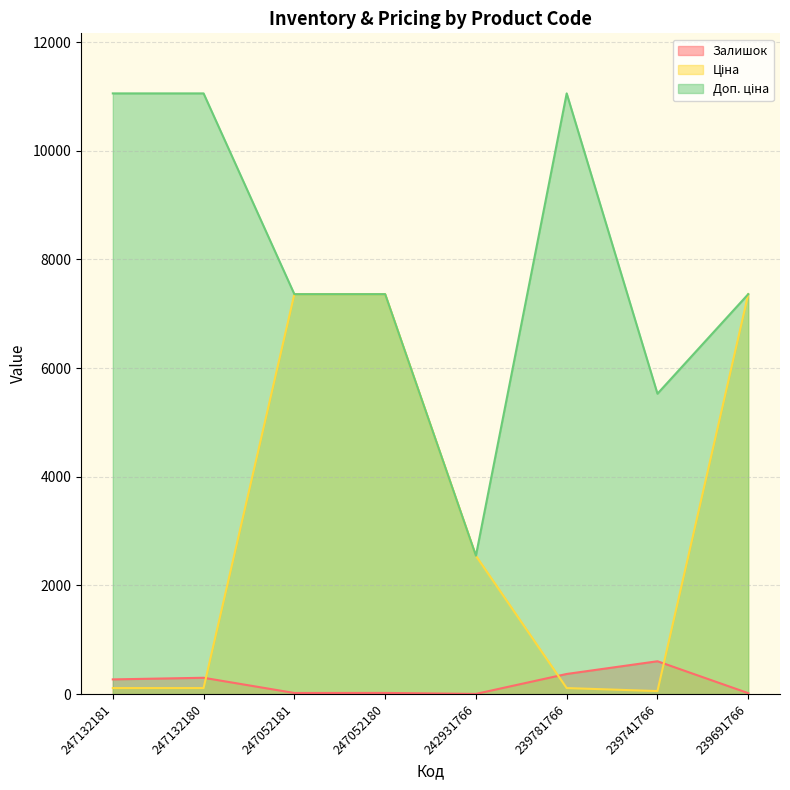

Reading left to right, transcribe all the data shown in this chart.

Залишок: 247132181=270.0	247132180=300.0	247052181=20.0	247052180=21.0	242931766=3.0	239781766=370.0	239741766=604.0	239691766=17.0
Ціна: 247132181=110.5	247132180=110.5	247052181=7360.2	247052180=7360.2	242931766=2545.8	239781766=110.5	239741766=55.3	239691766=7360.2
Доп. ціна: 247132181=11055.0	247132180=11055.0	247052181=7360.2	247052180=7360.2	242931766=2546.0	239781766=11055.0	239741766=5528.0	239691766=7360.2